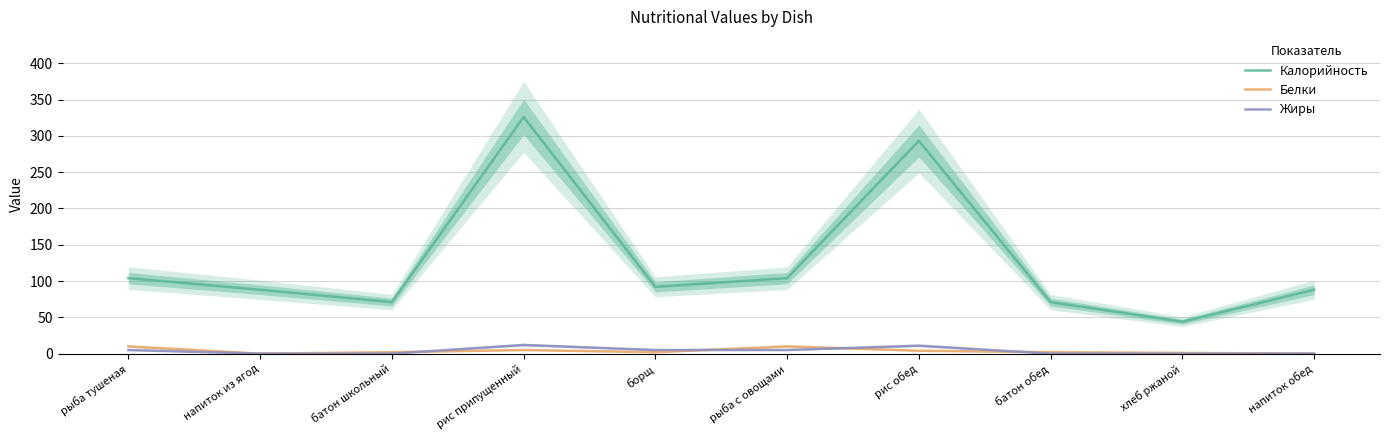

What is the label of the 8th point from the left?

батон обед